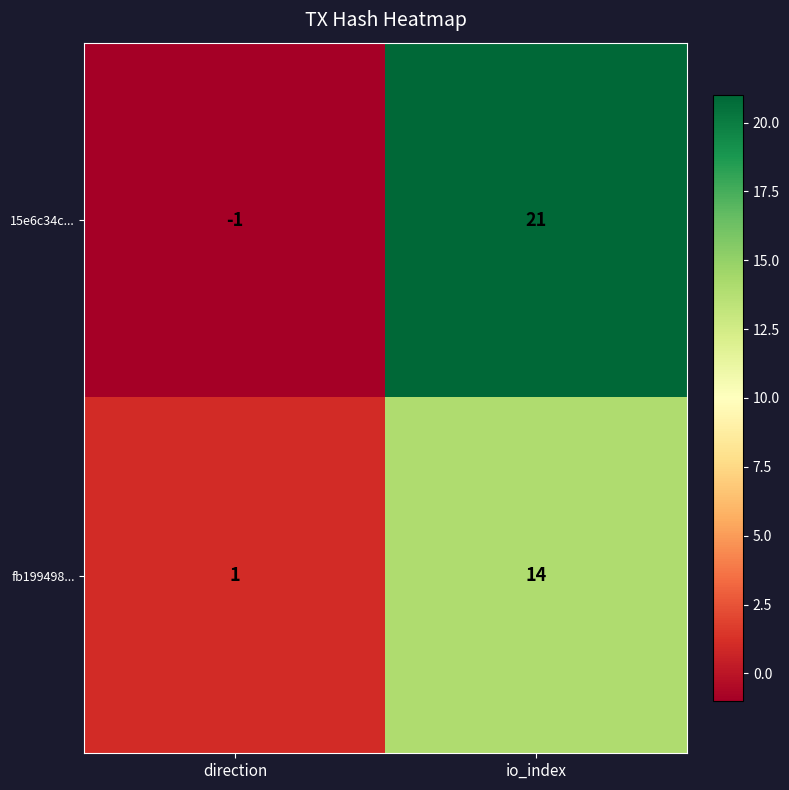

Reading left to right, transcribe all the data shown in this chart.

15e6c34c...: direction=-1	io_index=21
fb199498...: direction=1	io_index=14